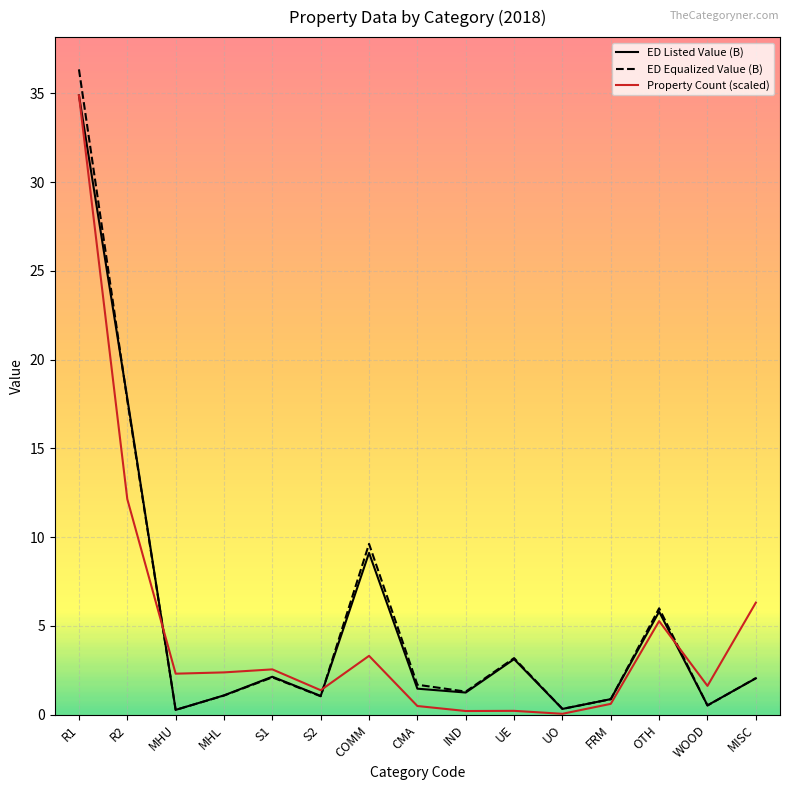

After their last crossing, which series has the higher values: ED Equalized Value (B) or Property Count (scaled)?

Property Count (scaled)